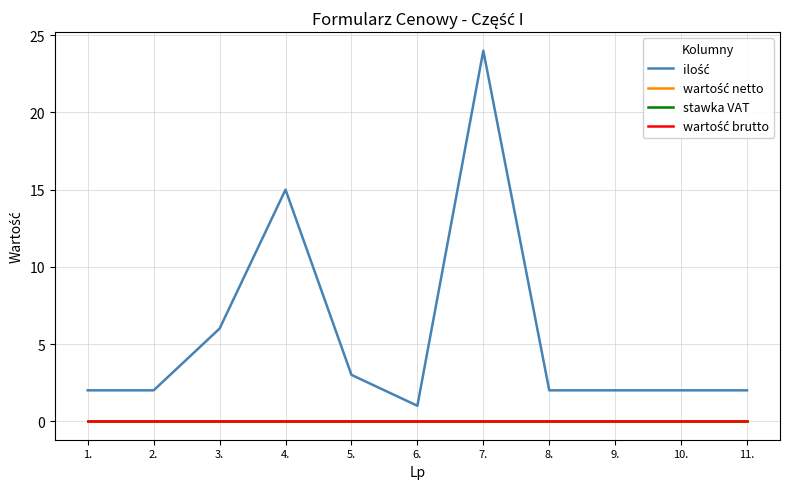

Does the chart have visible grid lines?

Yes